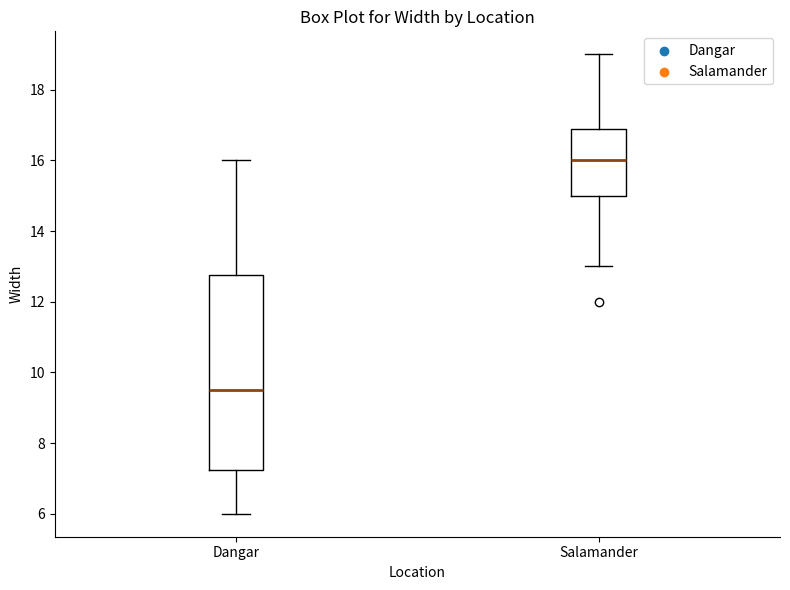

Comparing the boxes themselves (not the whiskers), which one is the tallest?

Dangar